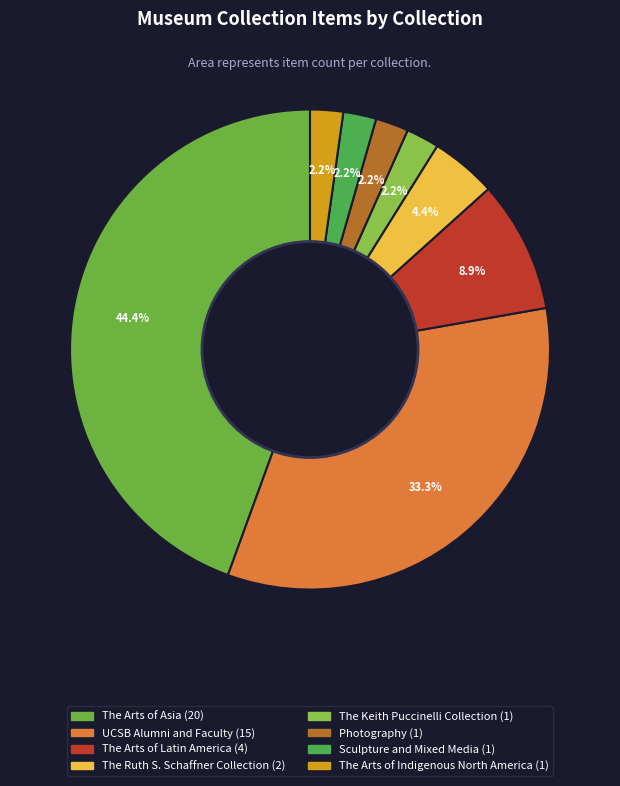

How many slices are in this pie chart?

8